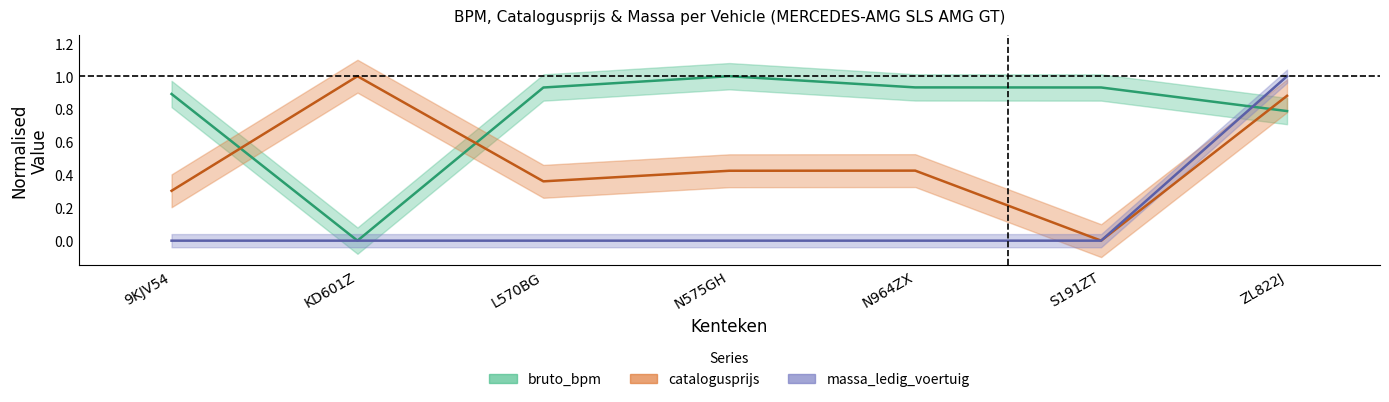

What are all the series names shown in the legend?

bruto_bpm, catalogusprijs, massa_ledig_voertuig